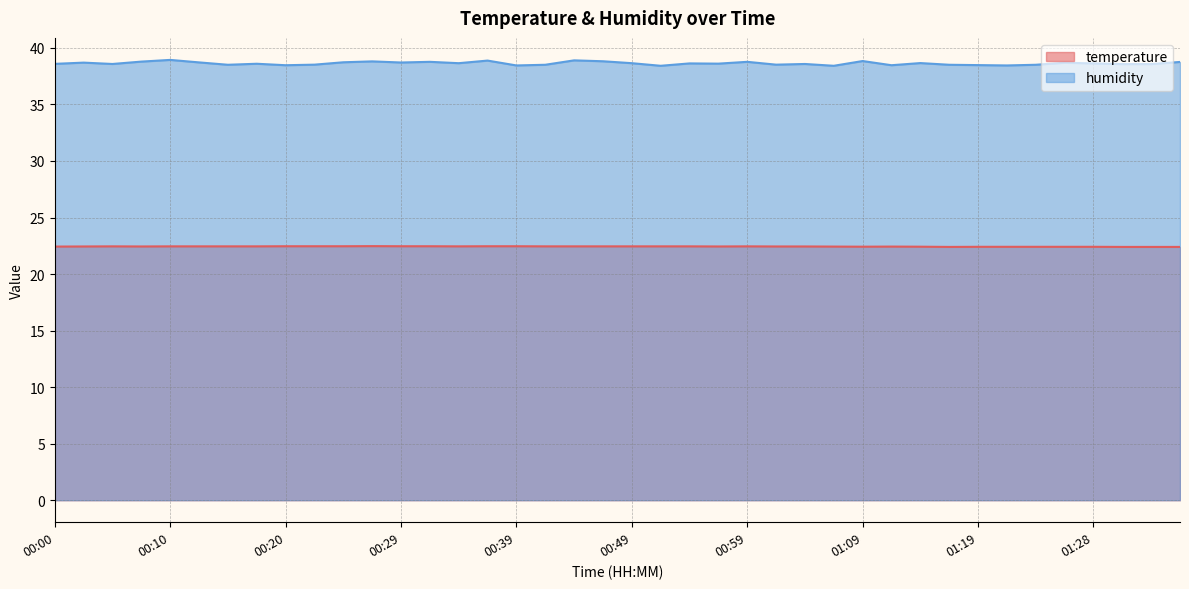

True or false: temperature has a value of 22.4 at 00:54.

True